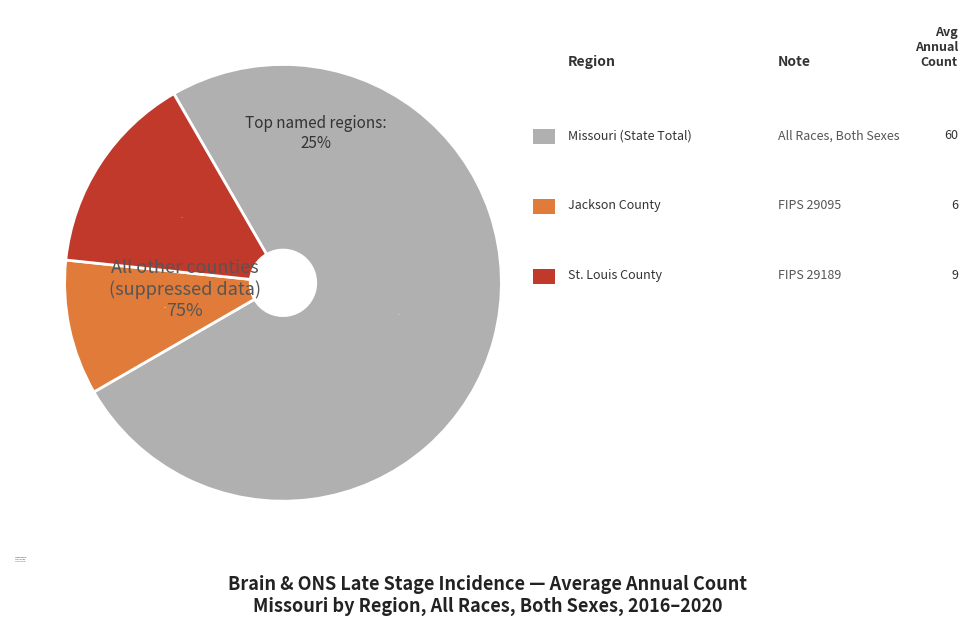

What is the smallest slice in the pie chart?

Jackson County